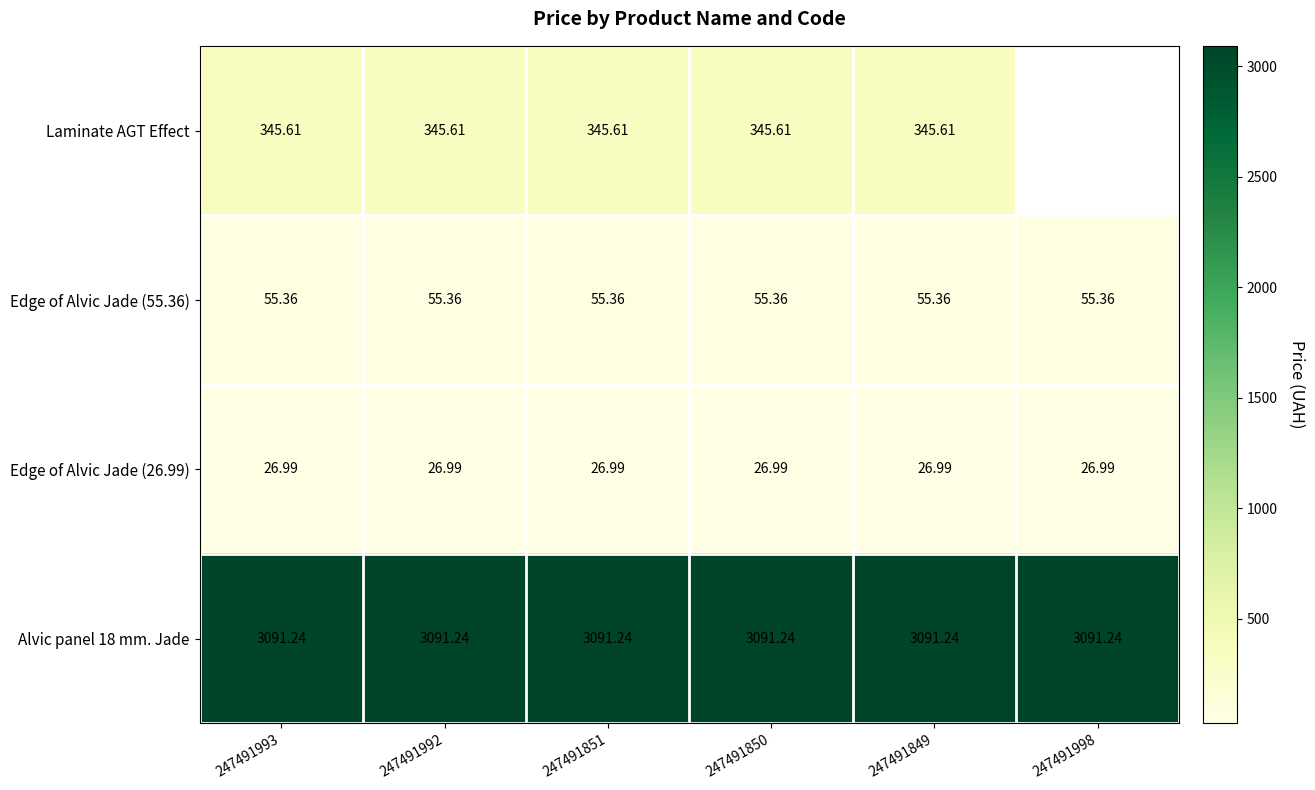

What is the difference between the highest and lowest values at 247491849?

3064.2